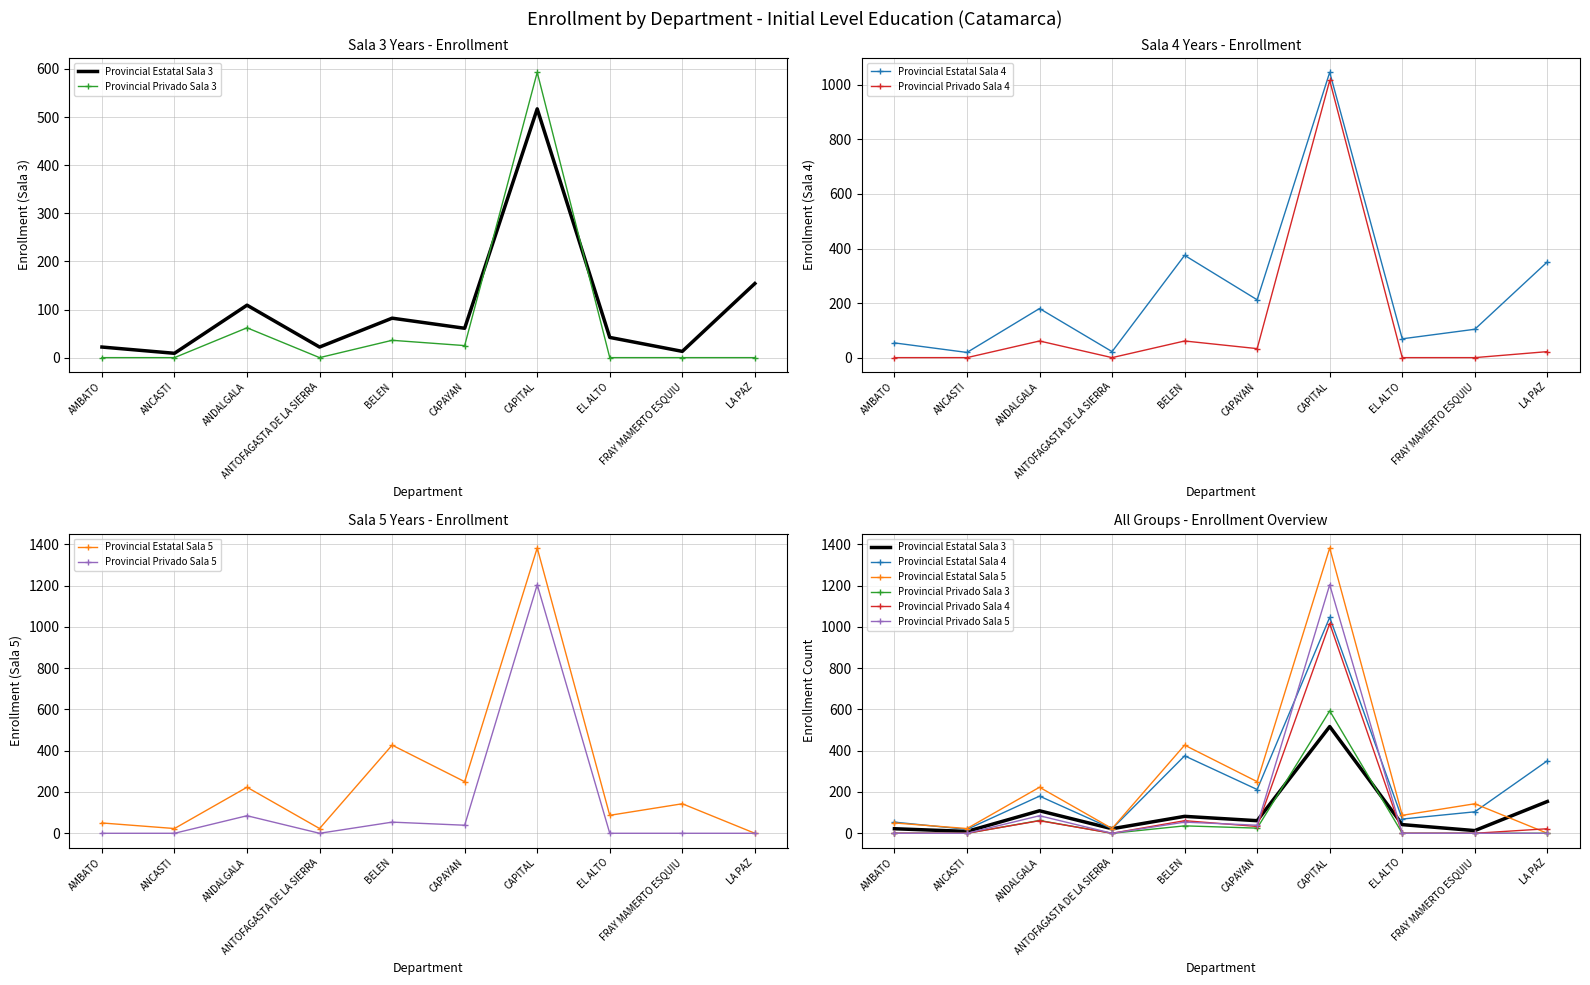

What is the label of the 2nd point from the right?

FRAY MAMERTO ESQUIU